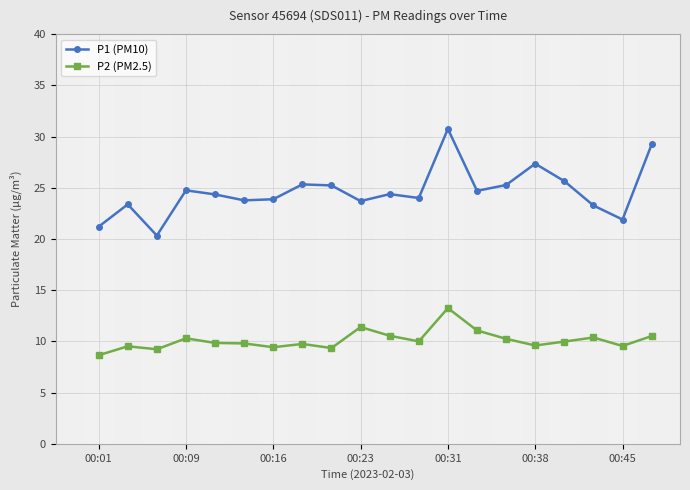

Which series has the widest spread of values?

P1 (PM10)